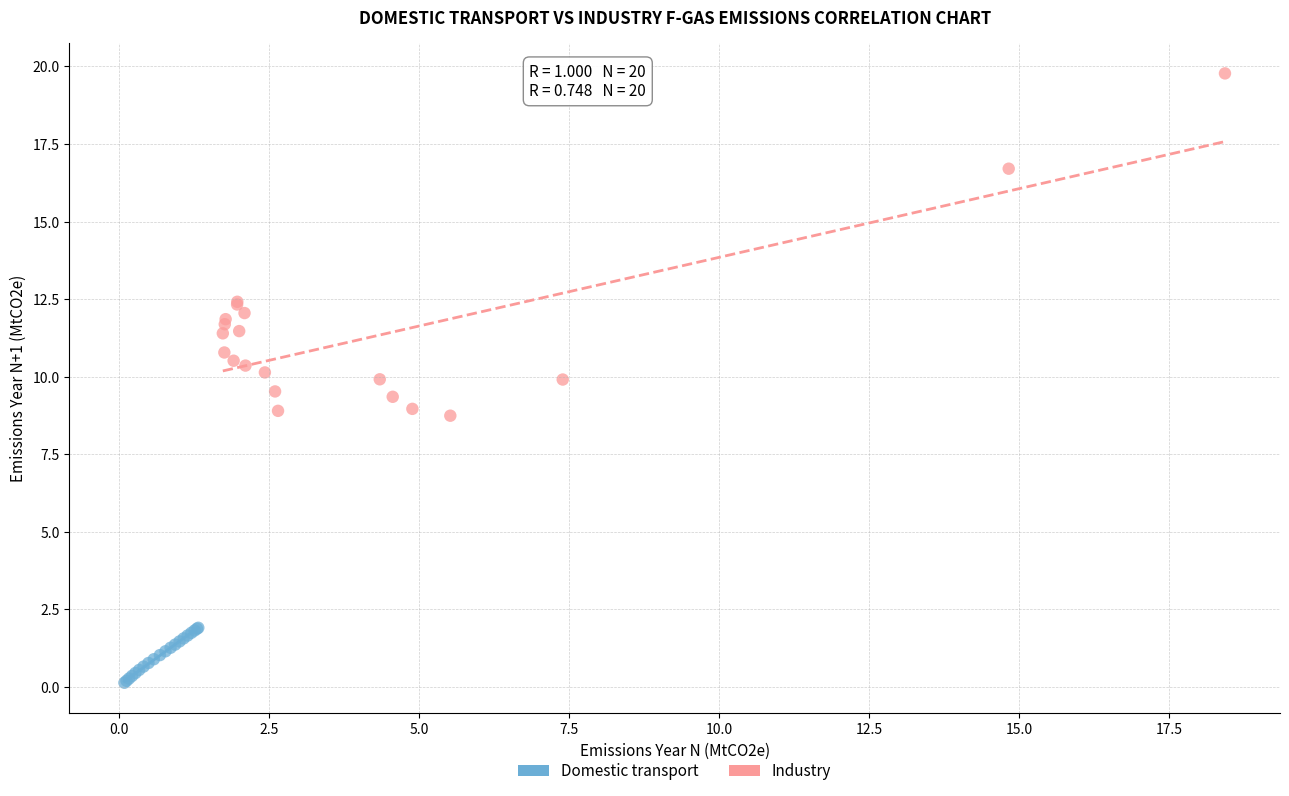

Which series reaches the minimum Y coordinate?

Domestic transport